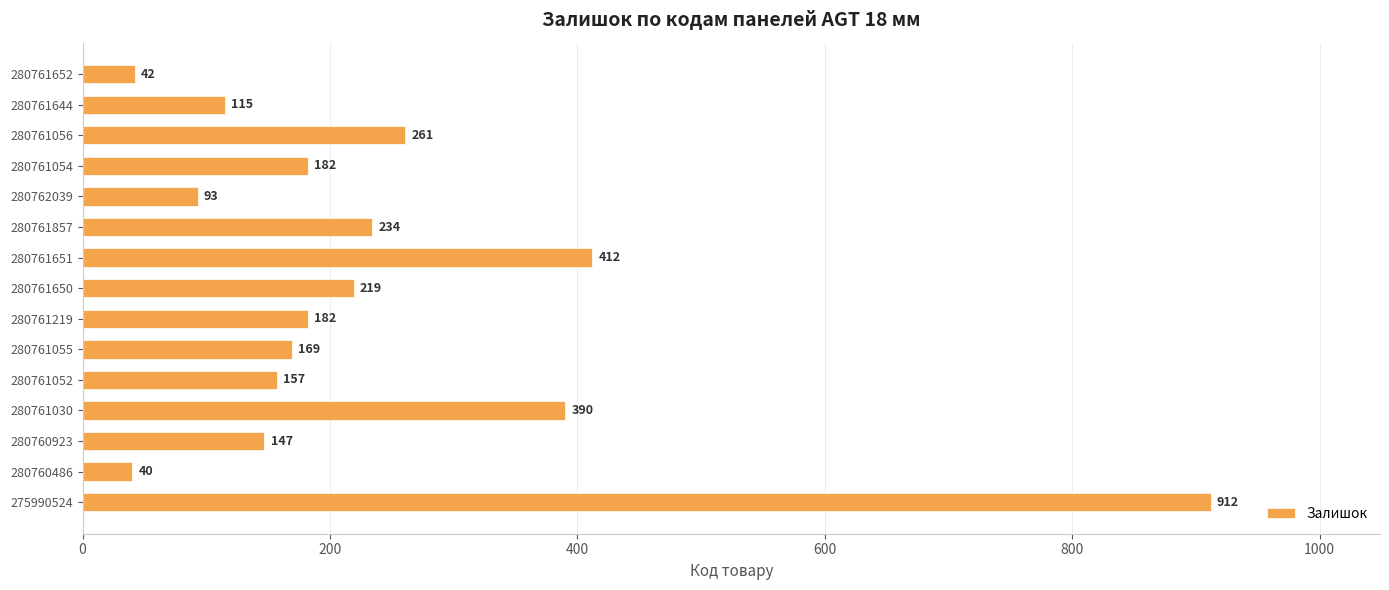

Which category has the highest value across all series?

275990524